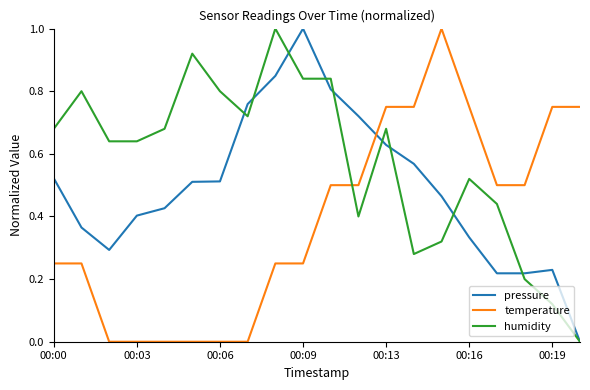

List the series in order of their overall mean, highest first.

humidity, pressure, temperature